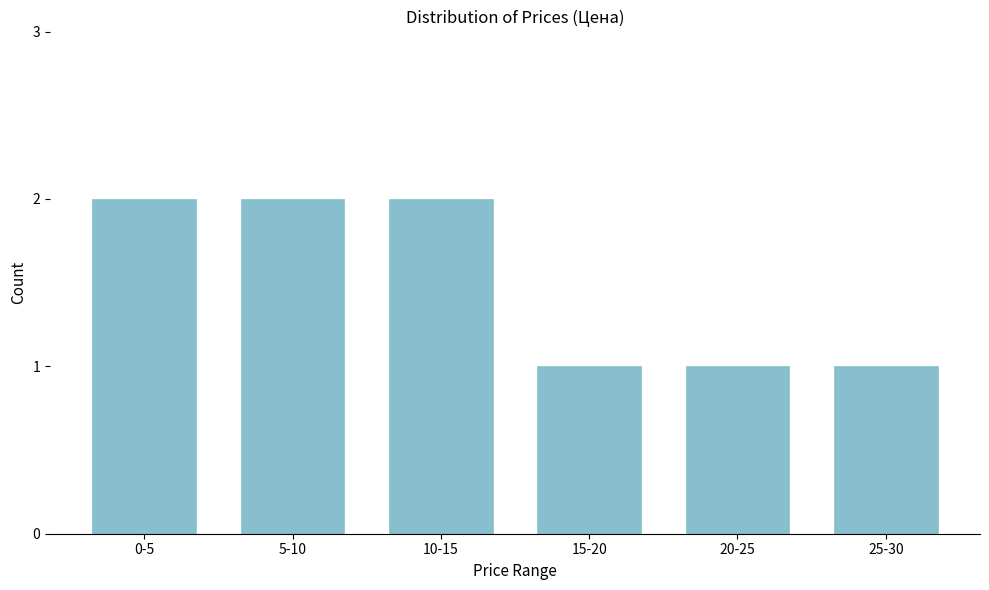

Reading left to right, extract all data points from this chart.

0-5=2	5-10=2	10-15=2	15-20=1	20-25=1	25-30=1